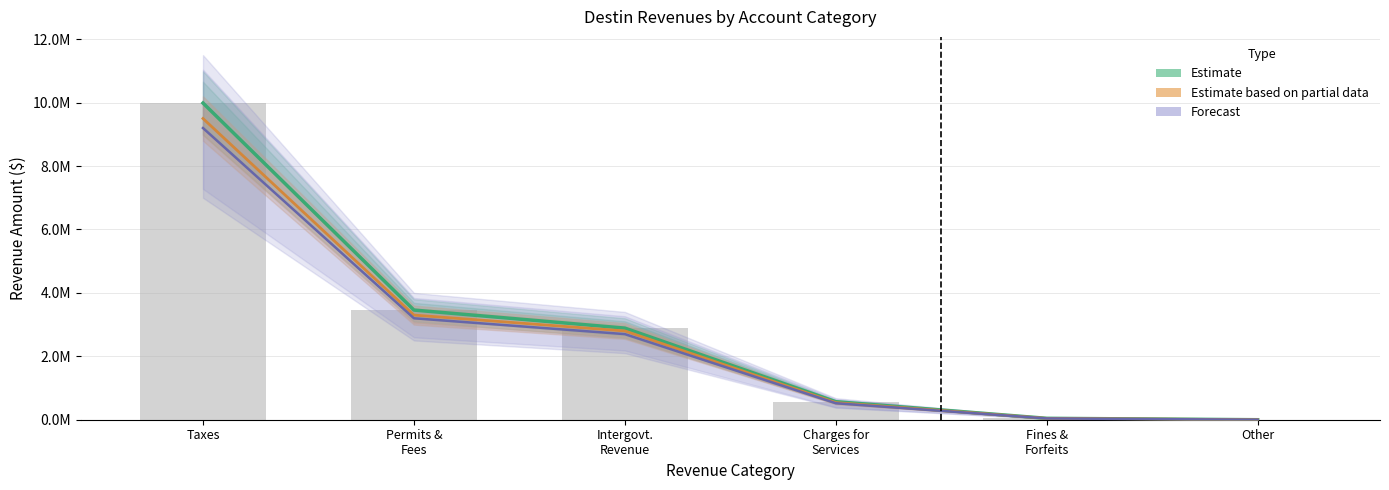

The value of Forecast at Fines &
Forfeits is 40000. True or false?

True